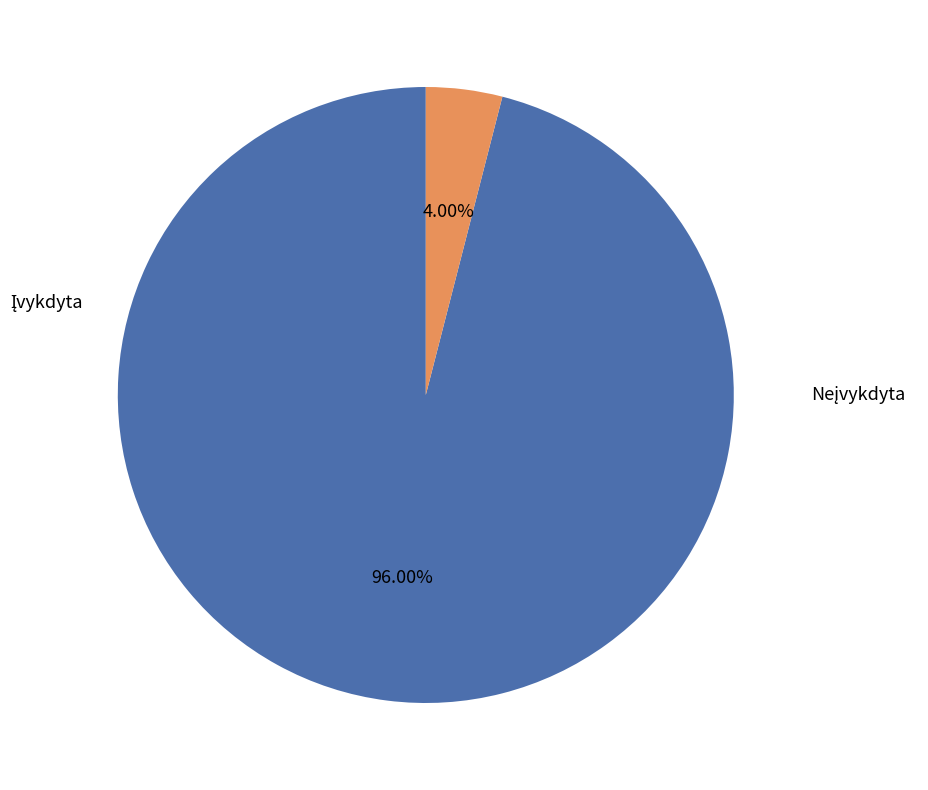

To the nearest percent, what percentage of the pie is Neįvykdyta?

4%